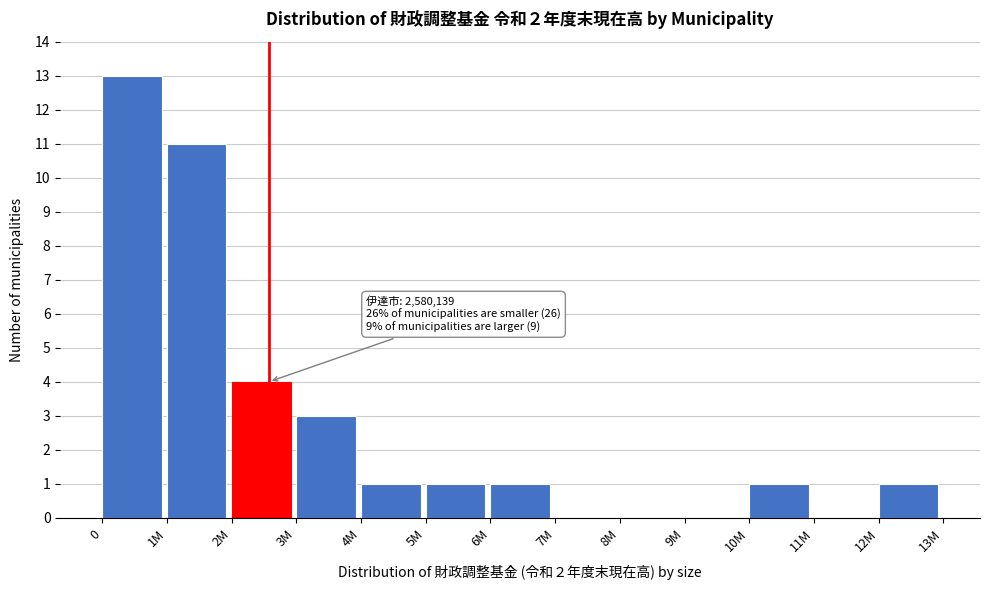

Reading left to right, what are all the values shown in this chart?

0=13	1M=11	2M=4	3M=3	4M=1	5M=1	6M=1	7M=0	8M=0	9M=0	10M=1	11M=0	12M=1